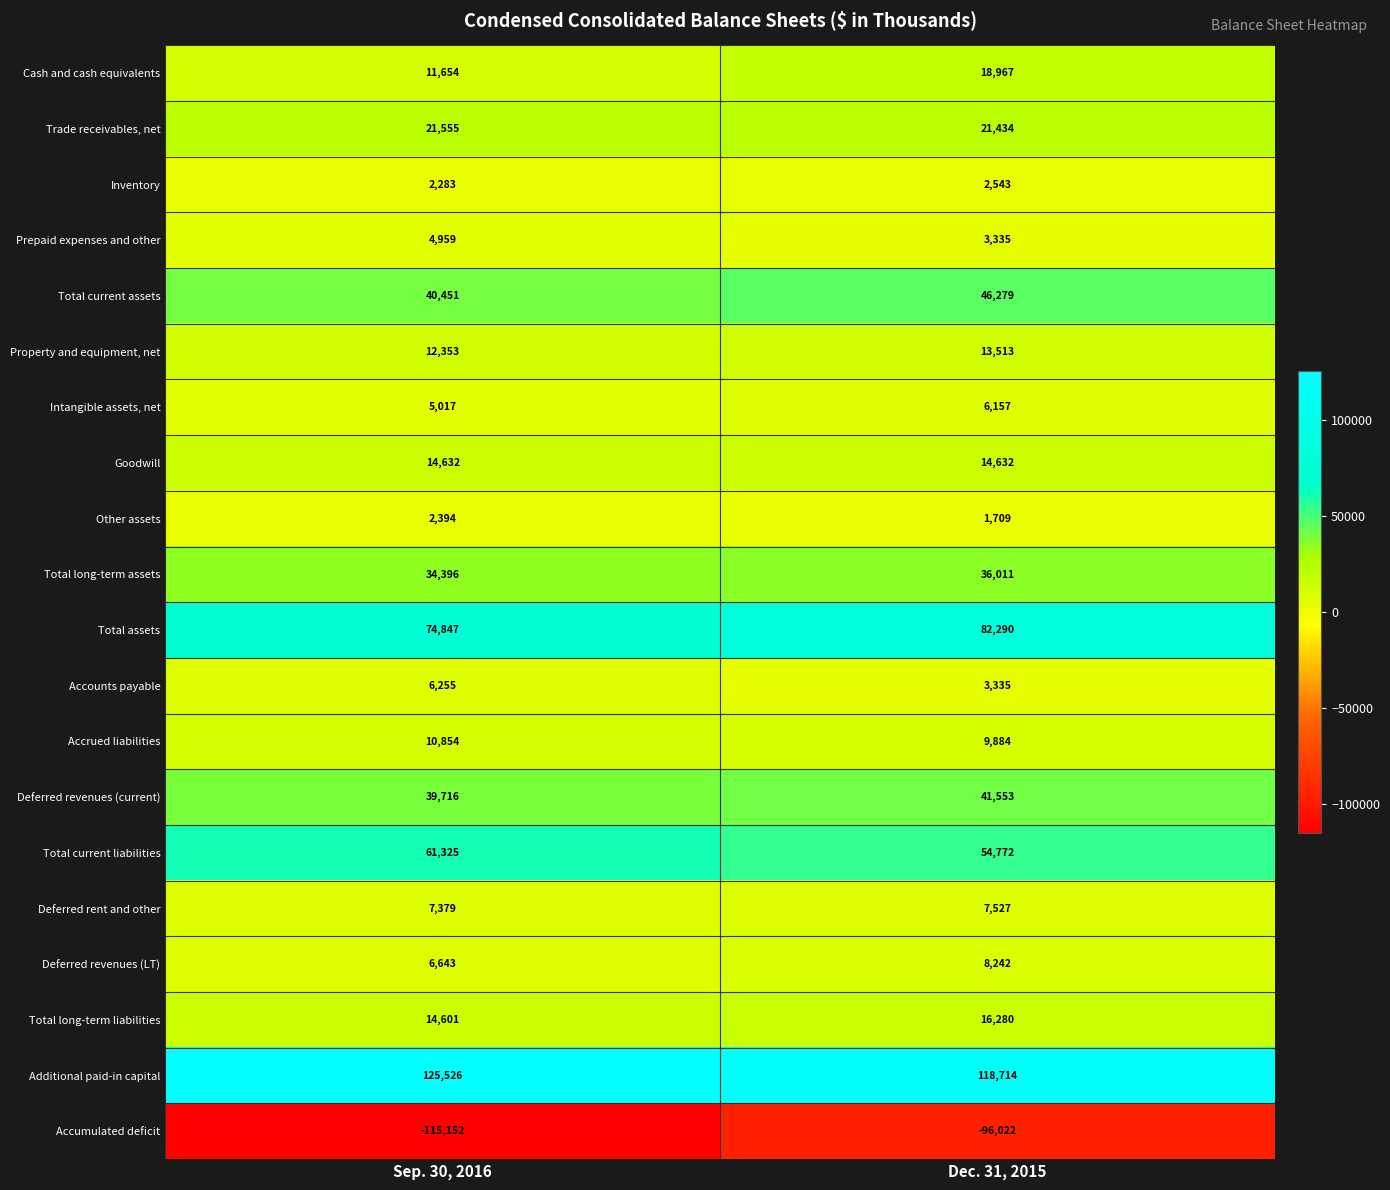

How many categories are shown in the chart?

2